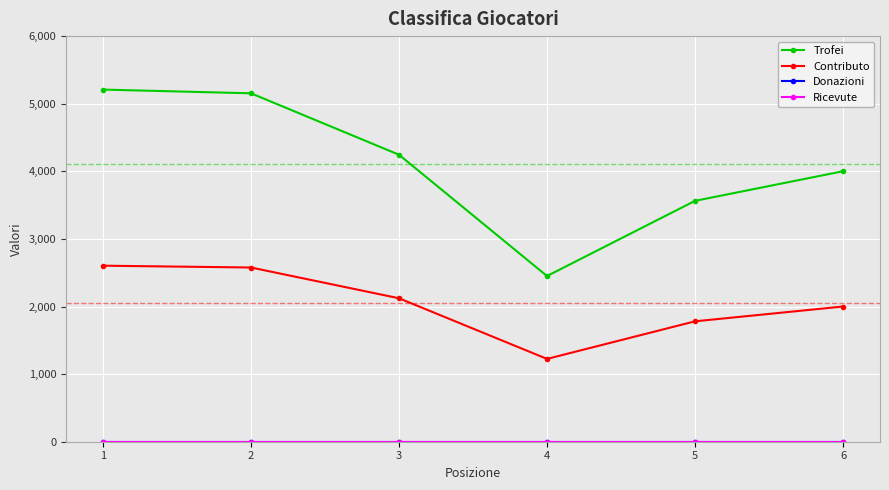

What is the difference between the maximum and minimum values in the Contributo series?

1379